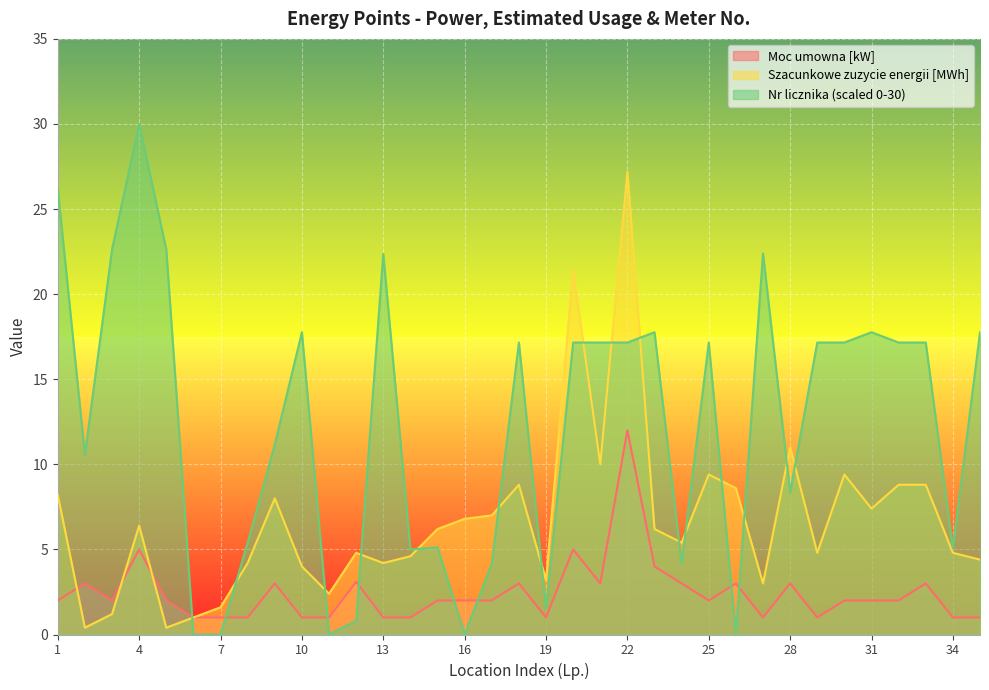

Reading left to right, list all the values displayed in this chart.

Moc umowna [kW]: 1=2.0	2=3.0	3=2.0	4=5.0	5=2.0	6=1.0	7=1.0	8=1.0	9=3.0	10=1.0	11=1.0	12=3.1	13=1.0	14=1.0	15=2.0	16=2.0	17=2.0	18=3.0	19=1.0	20=5.0	21=3.0	22=12.0	23=4.0	24=3.0	25=2.0	26=3.0	27=1.0	28=3.0	29=1.0	30=2.0	31=2.0	32=2.0	33=3.0	34=1.0	35=1.0
Szacunkowe zuzycie: 1=8.2	2=0.4	3=1.2	4=6.4	5=0.4	6=1.0	7=1.6	8=4.2	9=8.0	10=4.0	11=2.4	12=4.8	13=4.2	14=4.6	15=6.2	16=6.8	17=7.0	18=8.8	19=3.2	20=21.4	21=10.0	22=27.2	23=6.2	24=5.4	25=9.4	26=8.6	27=3.0	28=11.0	29=4.8	30=9.4	31=7.4	32=8.8	33=8.8	34=4.8	35=4.4
Nr licznika (scaled): 1=26.2	2=10.6	3=22.6	4=30.0	5=22.6	6=0.0	7=0.0	8=5.4	9=11.2	10=17.8	11=0.0	12=0.8	13=22.4	14=5.0	15=5.1	16=0.0	17=4.2	18=17.2	19=1.5	20=17.2	21=17.2	22=17.2	23=17.8	24=4.2	25=17.2	26=0.0	27=22.4	28=8.3	29=17.2	30=17.2	31=17.8	32=17.2	33=17.2	34=5.1	35=17.8